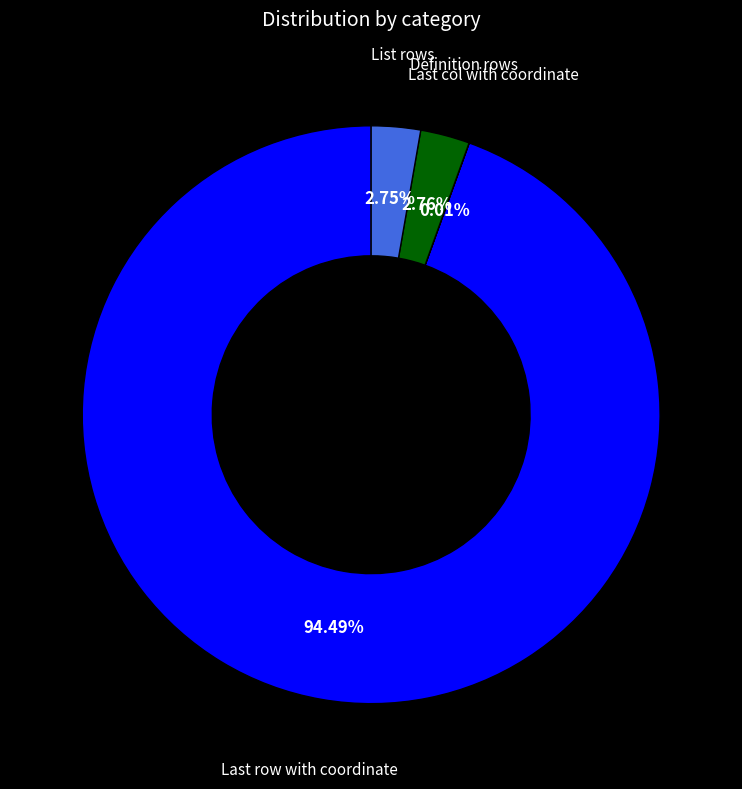

To the nearest percent, what is the difference between the largest and smallest slice percentages?

94%